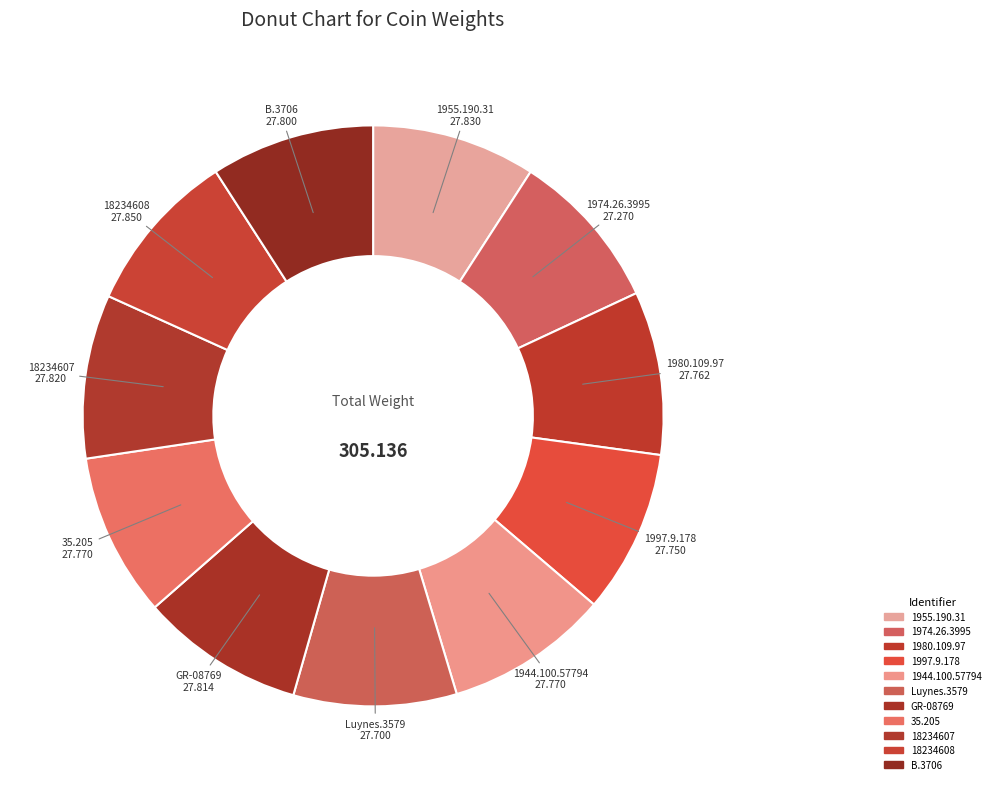

What is the ratio of the value at 18234608 to the value at 1944.100.57794?

1.0